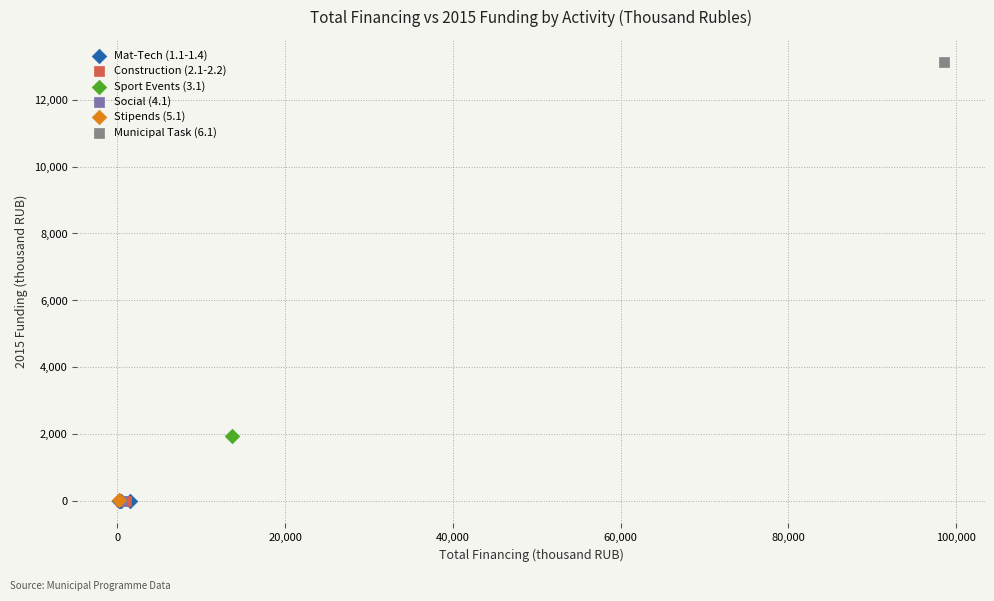

What are all the series names shown in the legend?

Mat-Tech (1.1-1.4), Construction (2.1-2.2), Sport Events (3.1), Social (4.1), Stipends (5.1), Municipal Task (6.1)